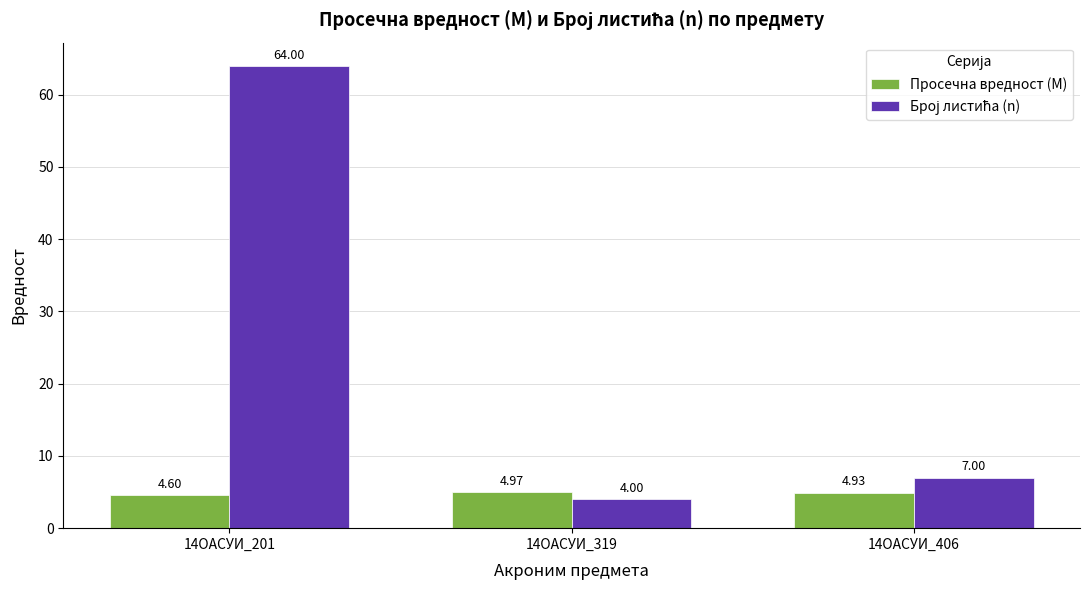

What is the spread (max minus min) of values at 14ОАСУИ_201?

59.4